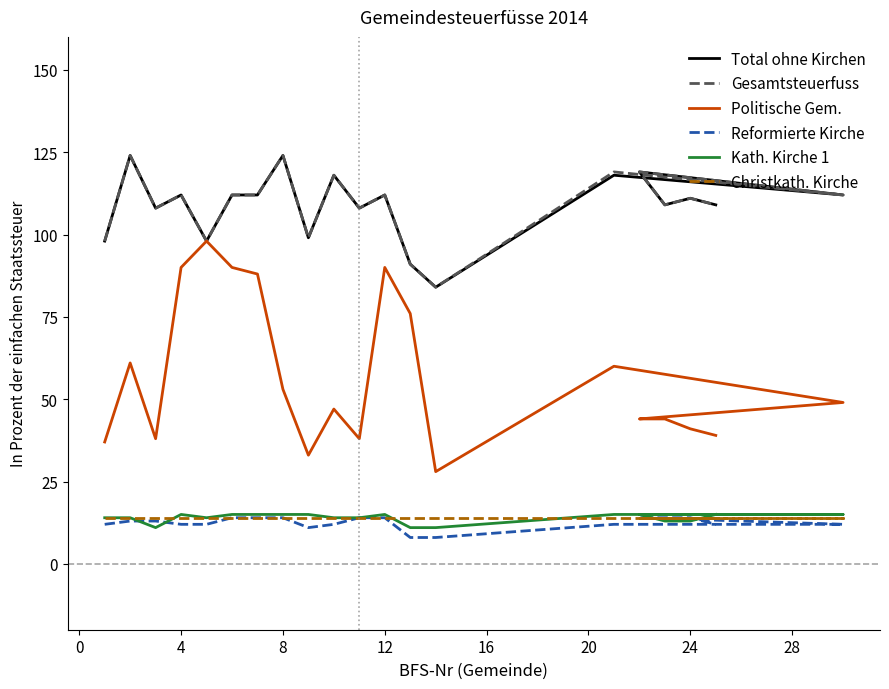

What is the label of the 15th point from the right?

16